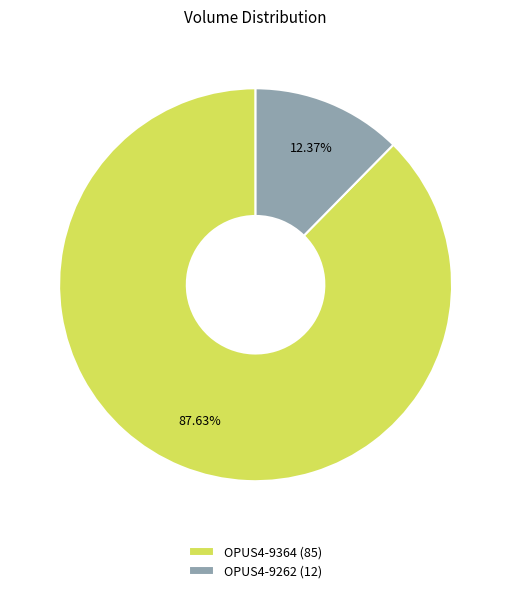

What percentage is the OPUS4-9364 slice, to the nearest percent?

88%